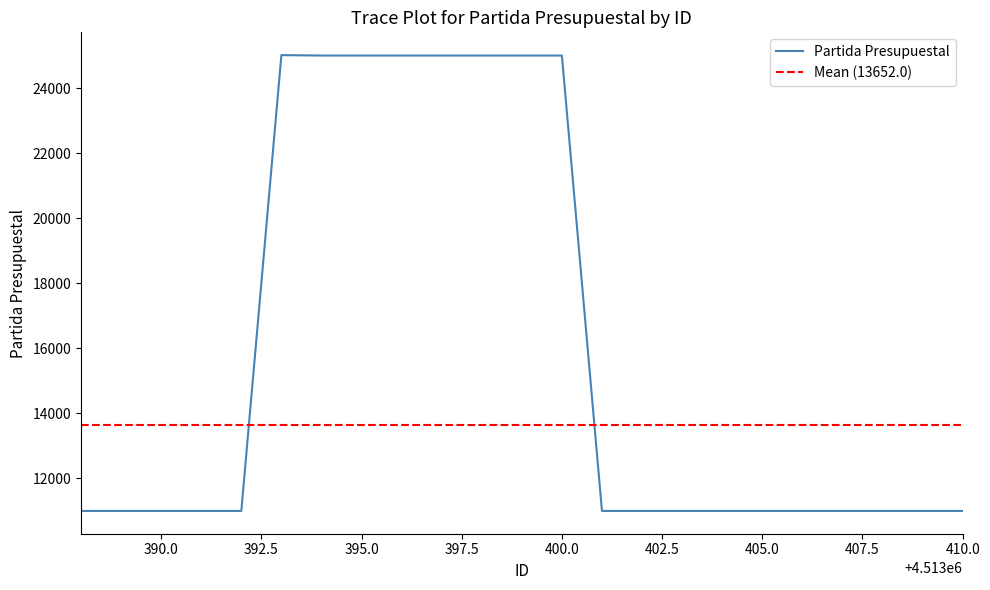

True or false: Partida Presupuestal has a value of 39251 at 395.0.

False